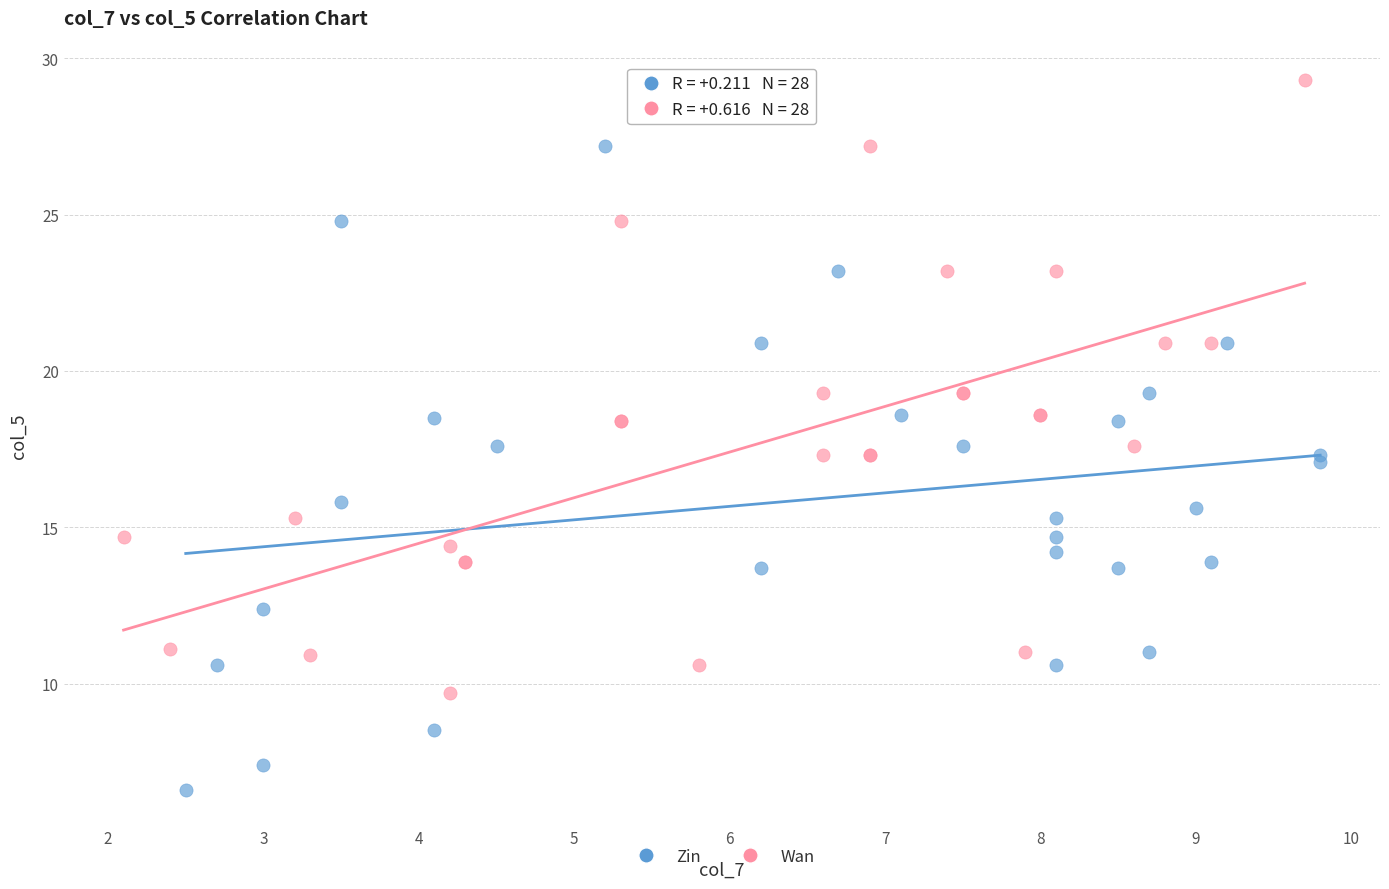

Which series has the widest spread of Y values?

Zin